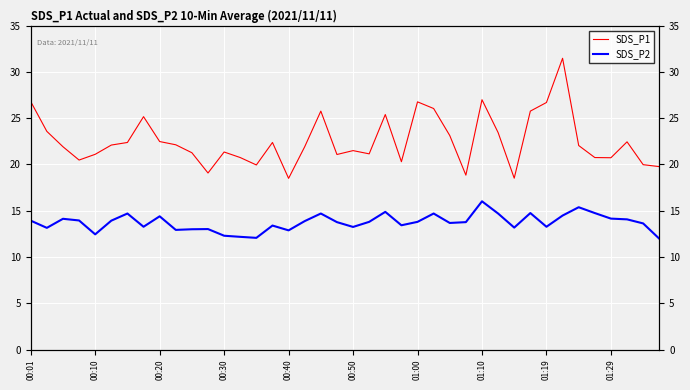

At how many categories does at least one series exceed 14?

40